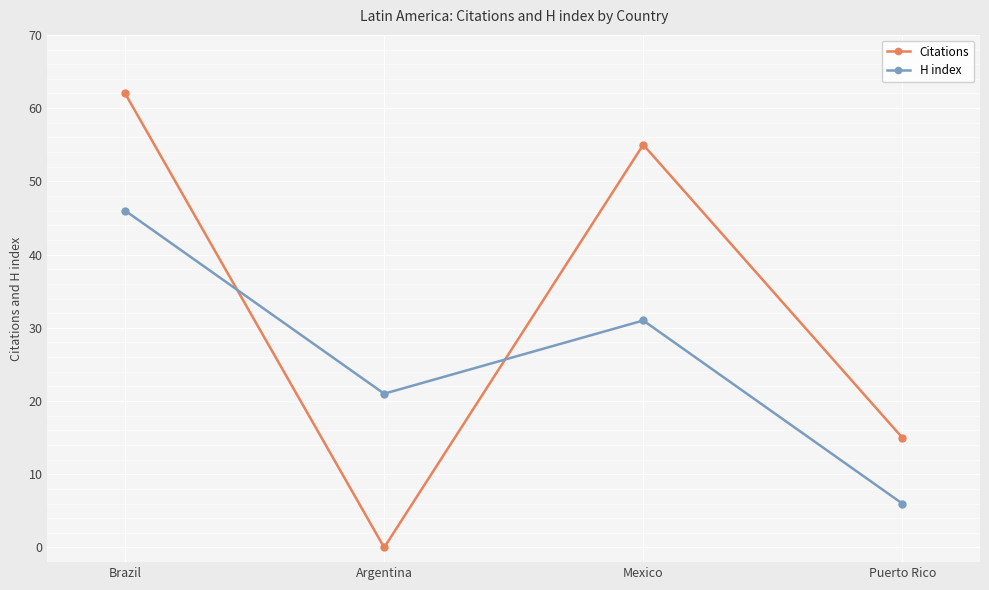

What is the value of the H index point at the 3rd from the left?

31